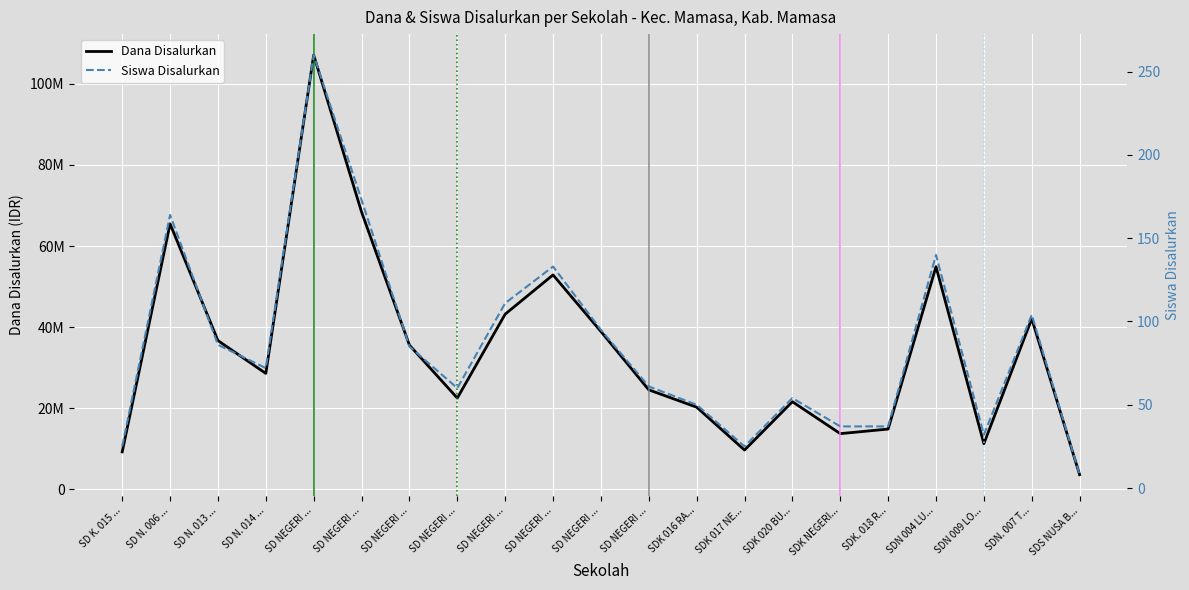

Which series changed the most between SD NEGERI ... and SDK 020 BU...?

Dana Disalurkan